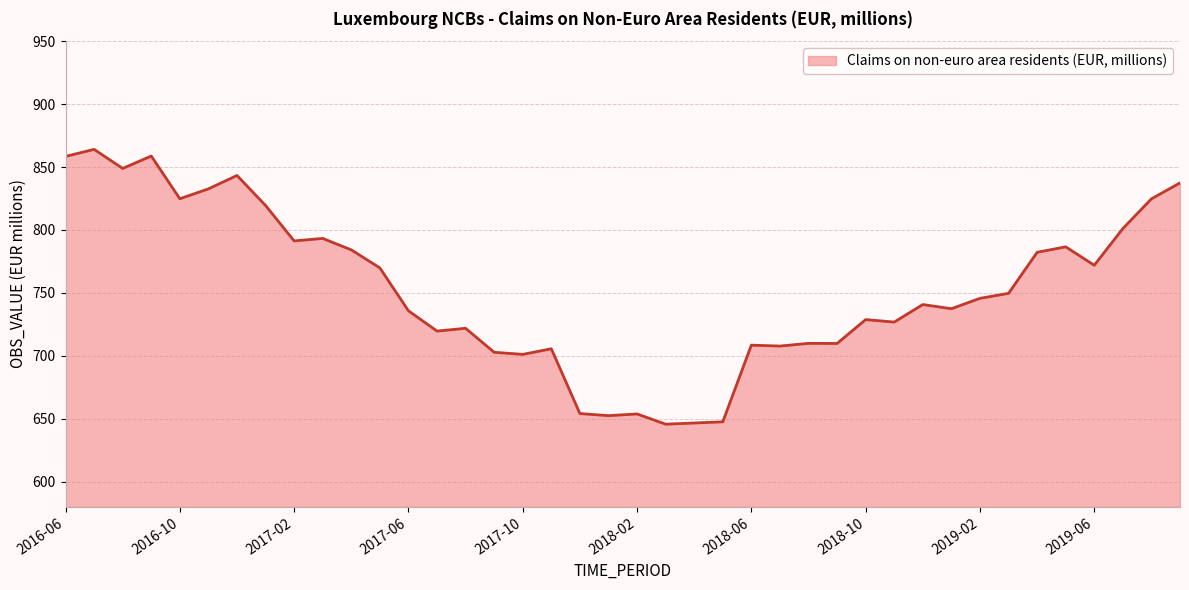

What is the greatest value displayed?

864.0